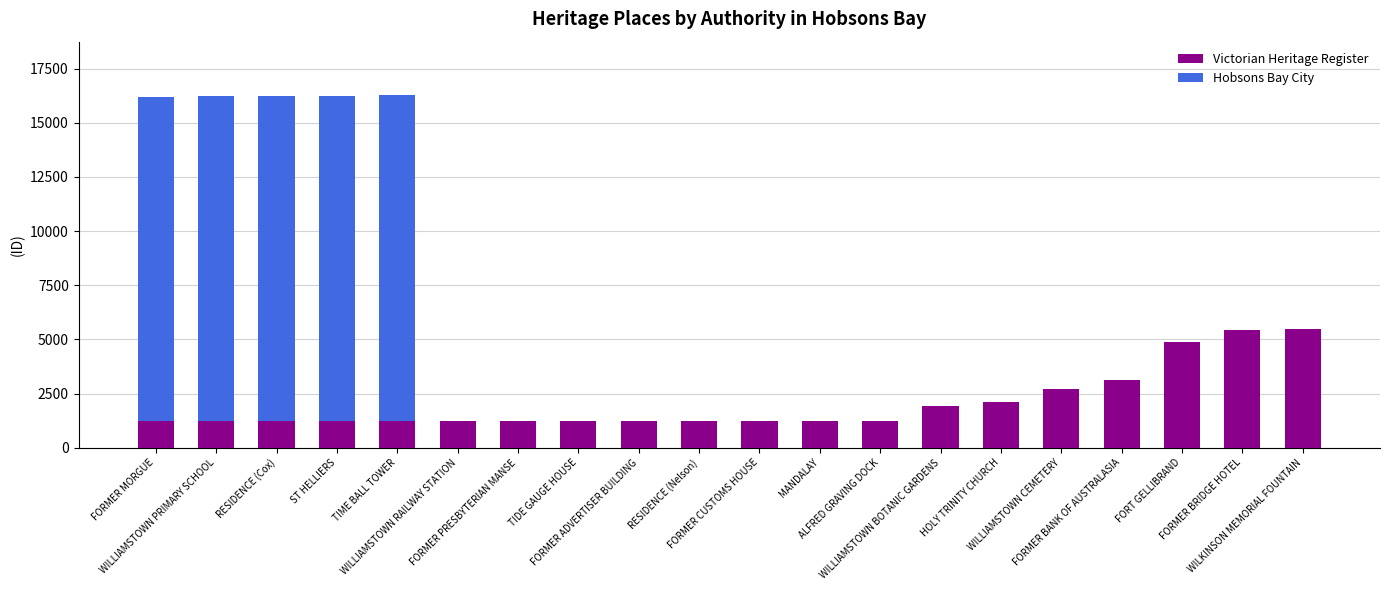

The Victorian Heritage Register series shows 1189 at WILLIAMSTOWN BOTANIC GARDENS. True or false?

False